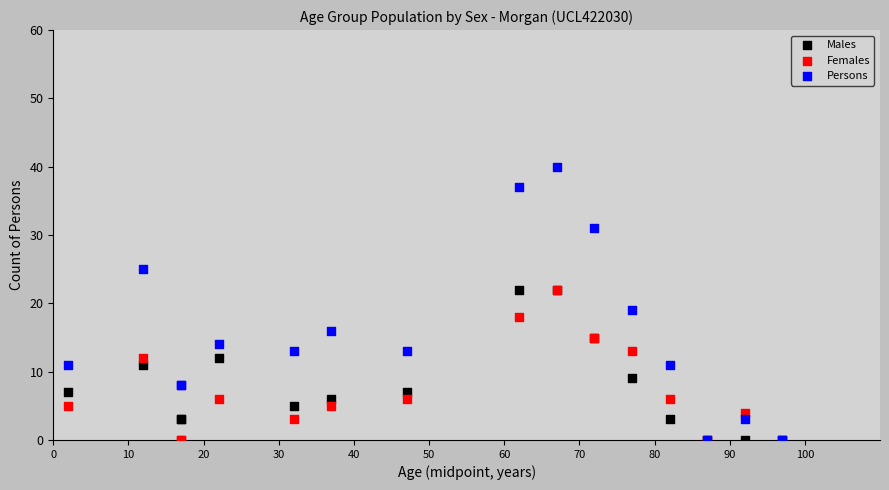

Which series has the largest Y range (max minus min)?

Persons